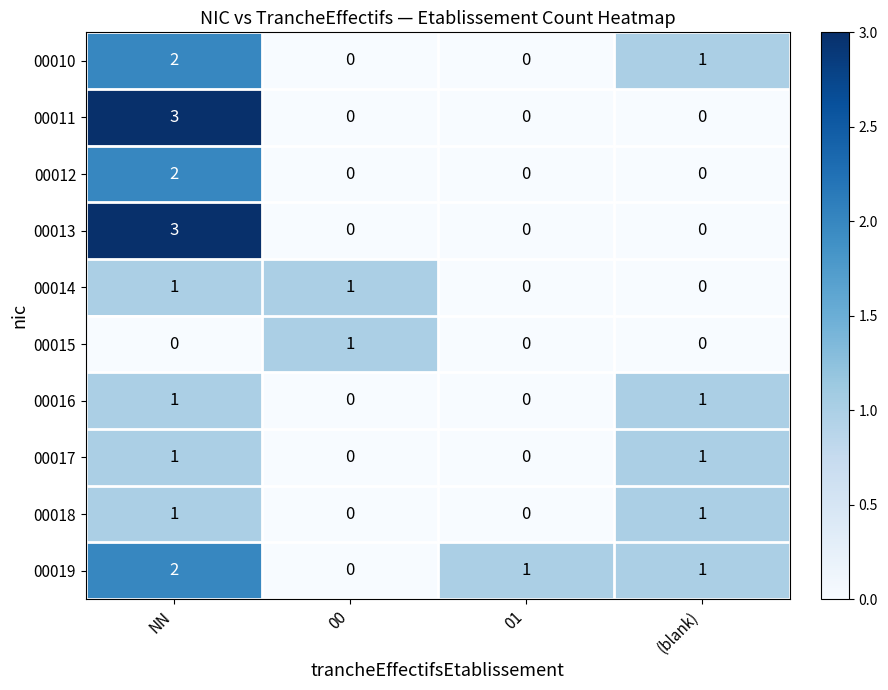

True or false: 00016 has a value of 0 at 01.

True